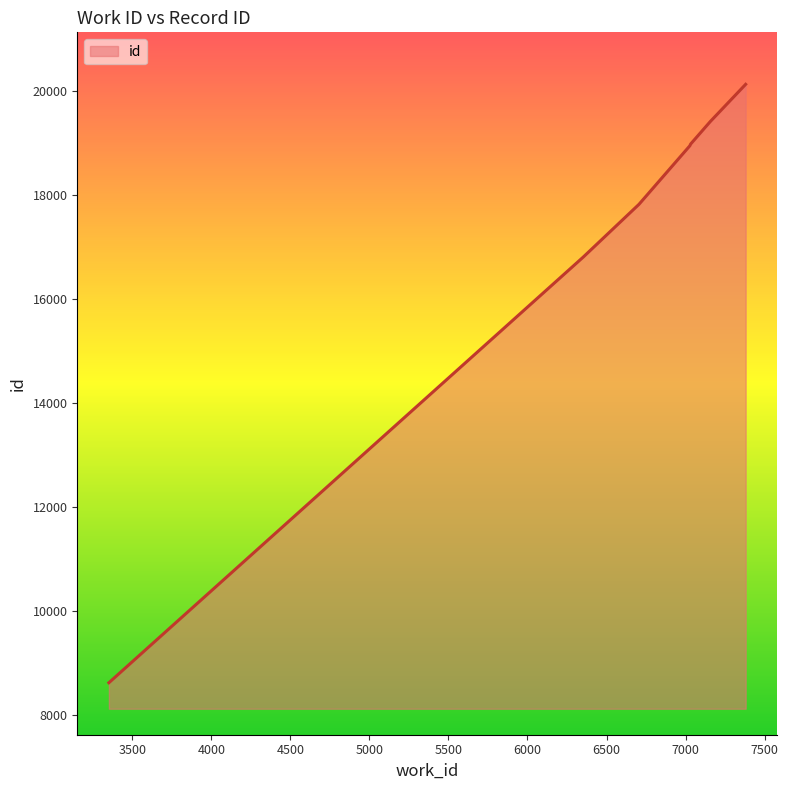

What is the maximum value shown in the chart?

20136